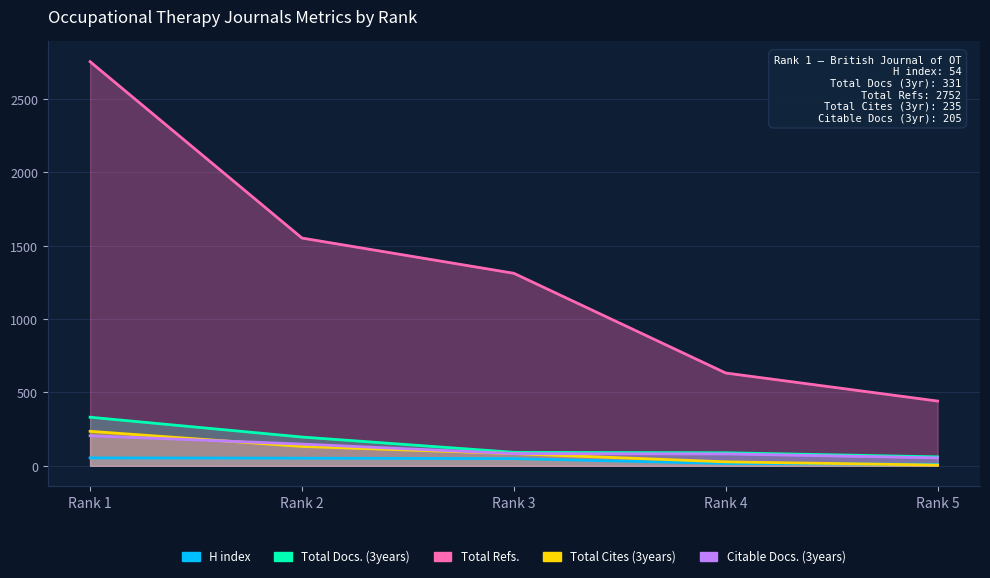

At which category is the sum across all series the highest?

Rank 1